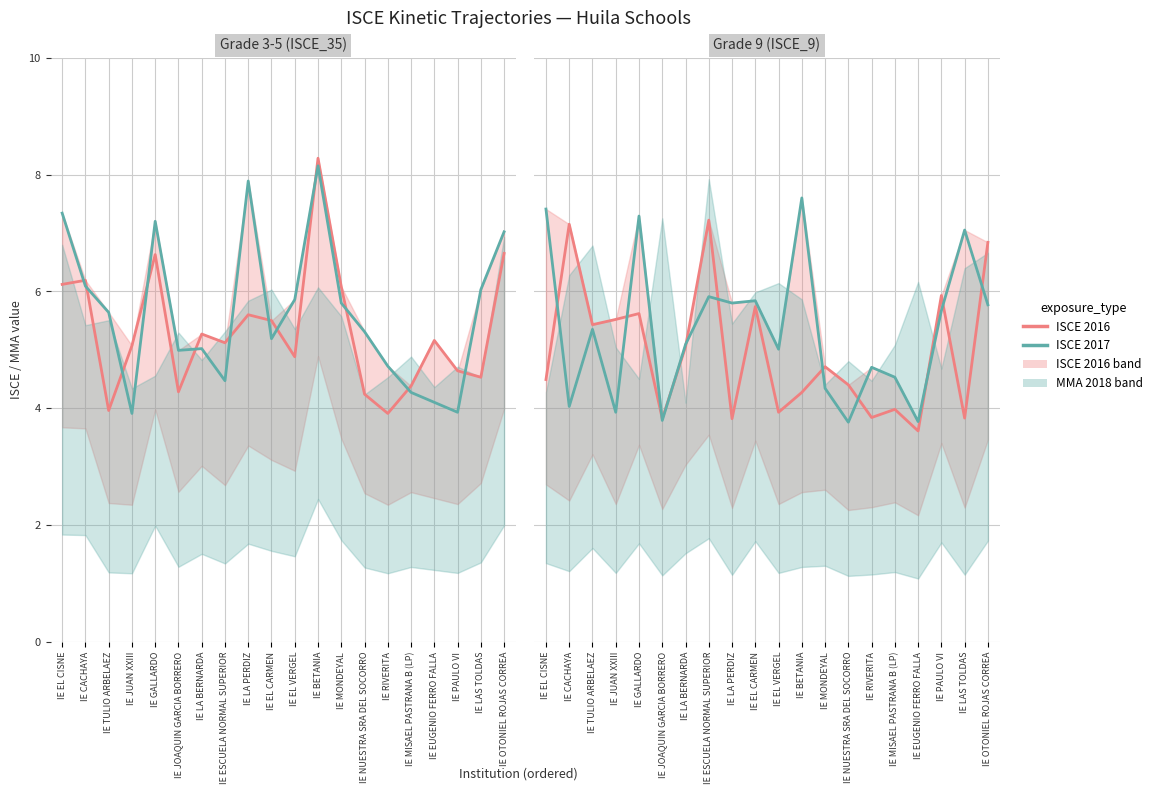

In ISCE 2017, how many points are lower than both neighbors (excluding endpoints)?

7